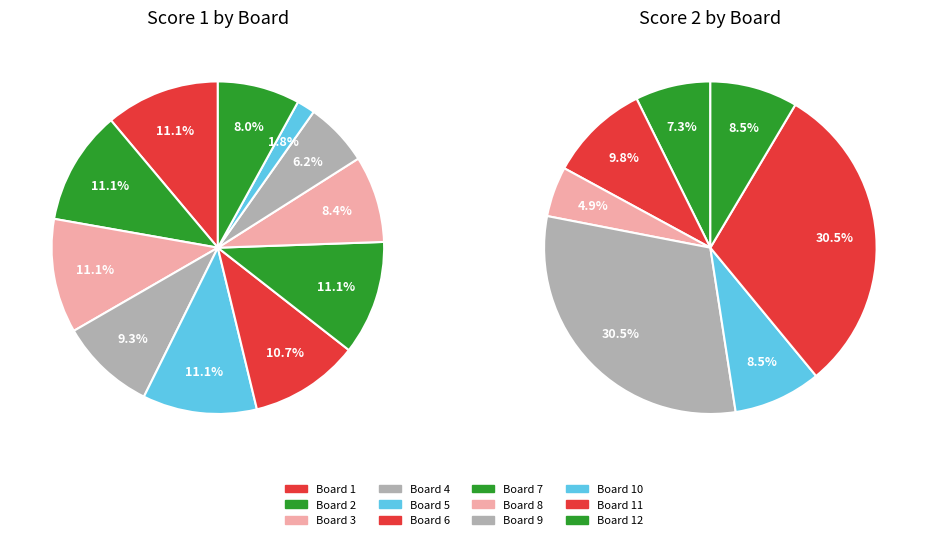

Which series changed the most between 10 and 11?

Score 2